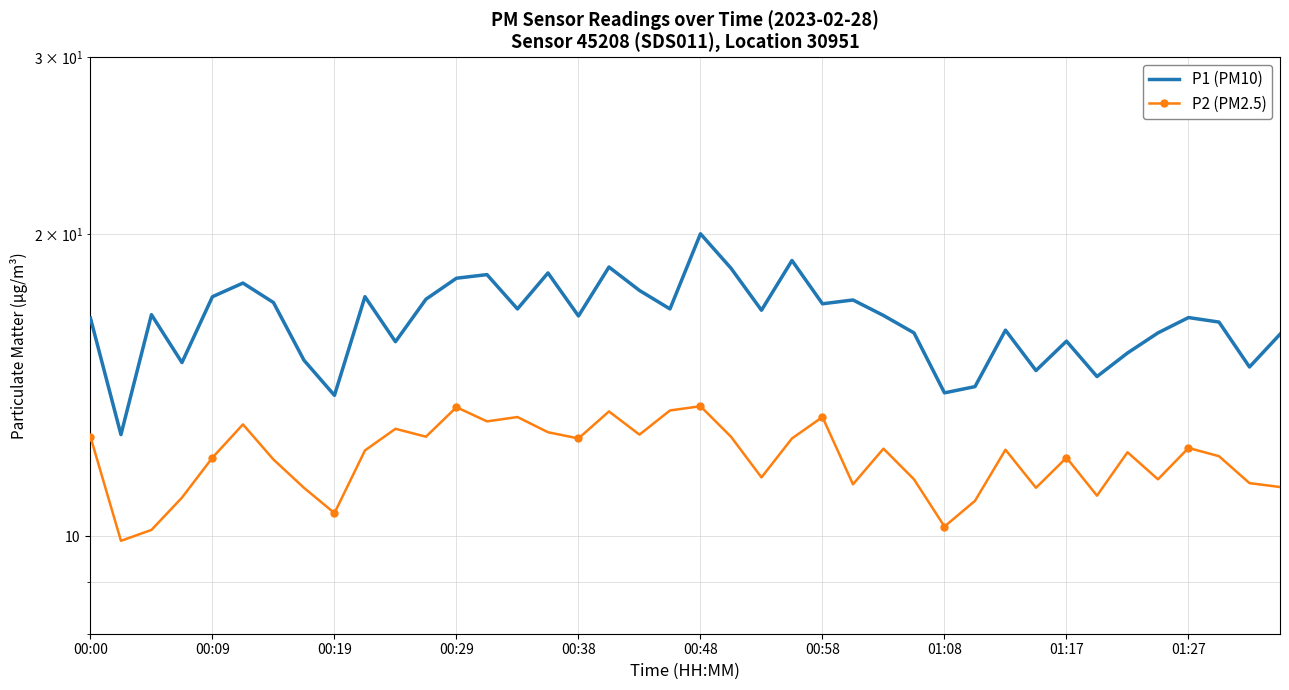

In P1 (PM10), how many points are lower than both neighbors (excluding endpoints)?

13